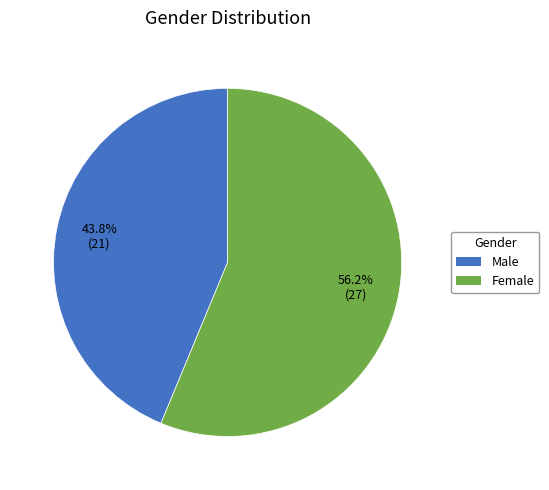

Which has a higher value, Male or Female?

Female